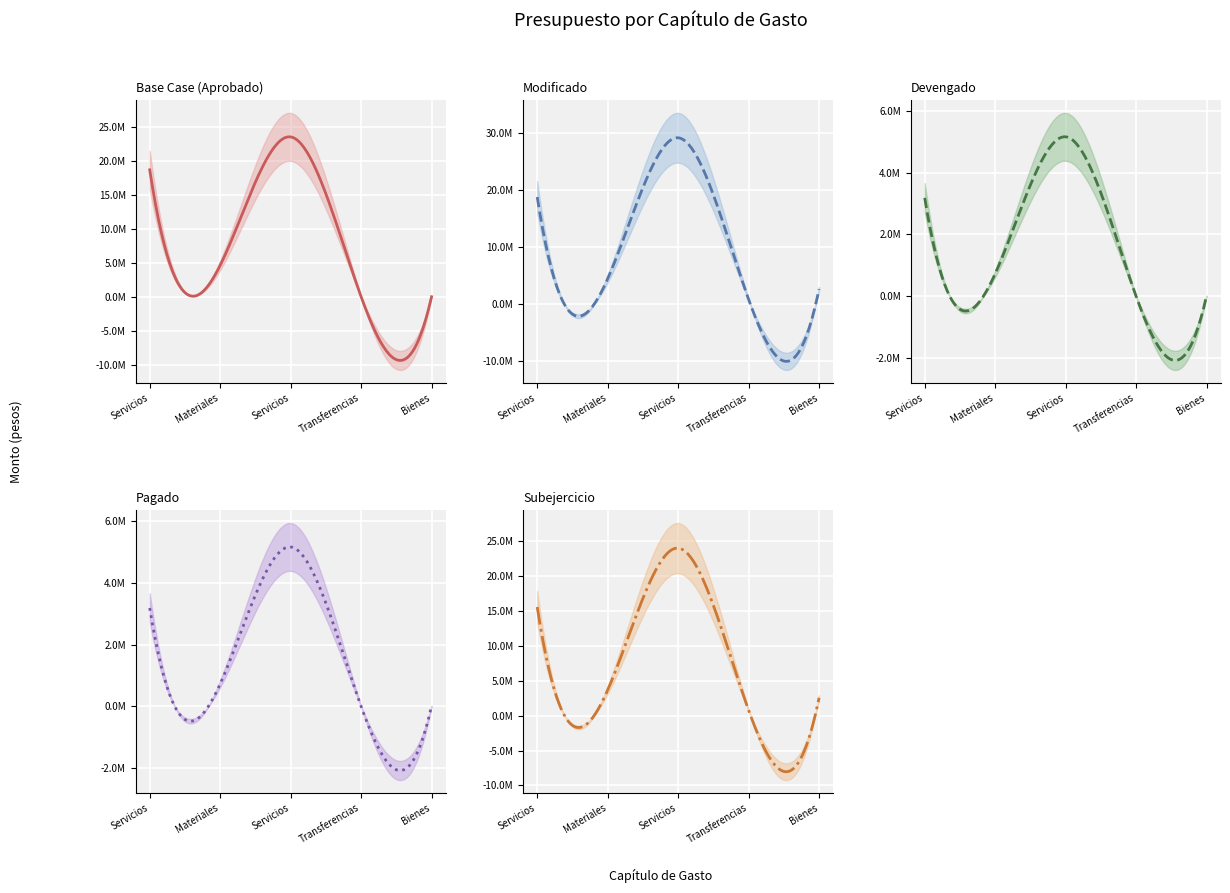

What are all the series names shown in the legend?

APROBADO, MODIFICADO, DEVENGADO, PAGADO, SUBEJERCICIO